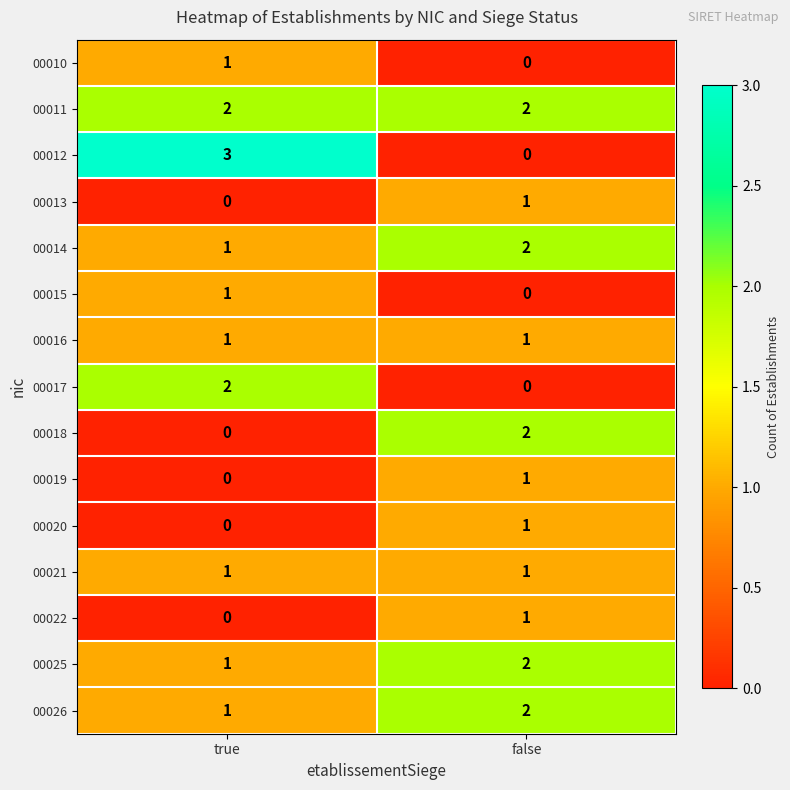

Reading right to left, transcribe all the data shown in this chart.

00010: false=0	true=1
00011: false=2	true=2
00012: false=0	true=3
00013: false=1	true=0
00014: false=2	true=1
00015: false=0	true=1
00016: false=1	true=1
00017: false=0	true=2
00018: false=2	true=0
00019: false=1	true=0
00020: false=1	true=0
00021: false=1	true=1
00022: false=1	true=0
00025: false=2	true=1
00026: false=2	true=1